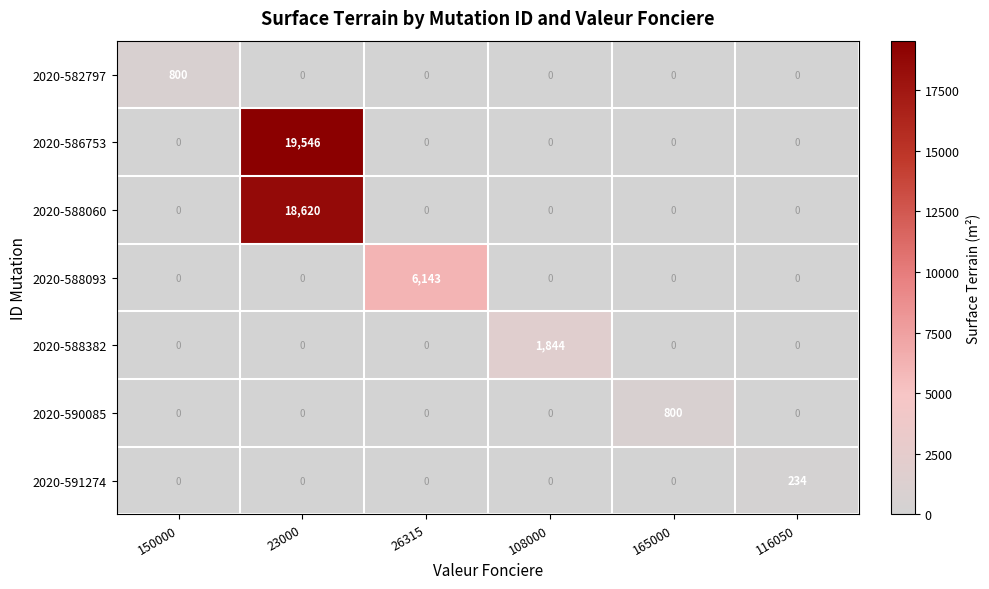

At which label does 2020-588382 reach its peak?

108000